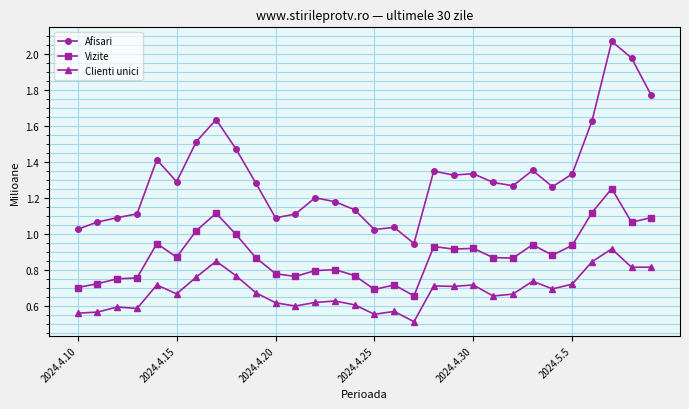

True or false: Vizite and Clienti unici cross at least once.

False